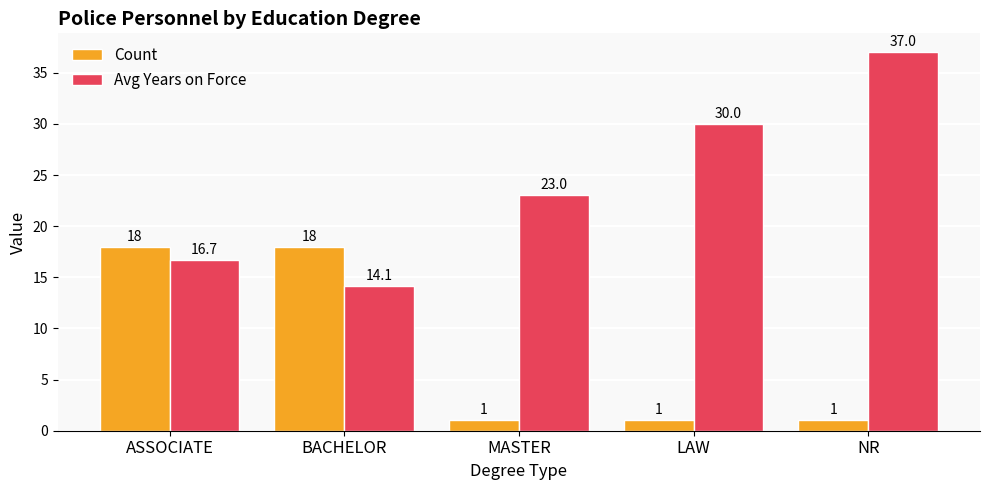

How many values in the Avg Years on Force series are below 23?

2